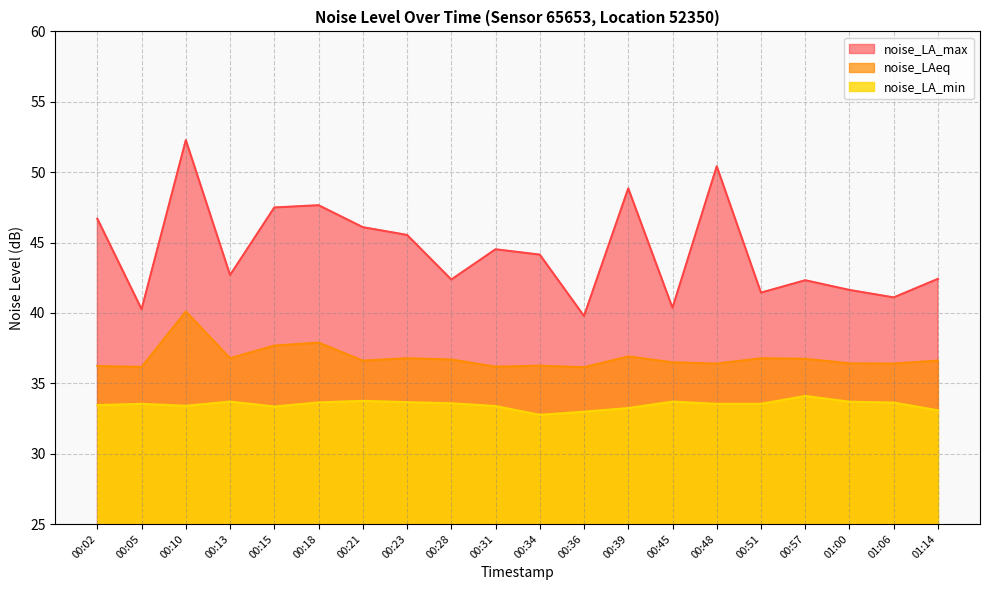

Which series has the largest range (max minus min)?

noise_LA_max